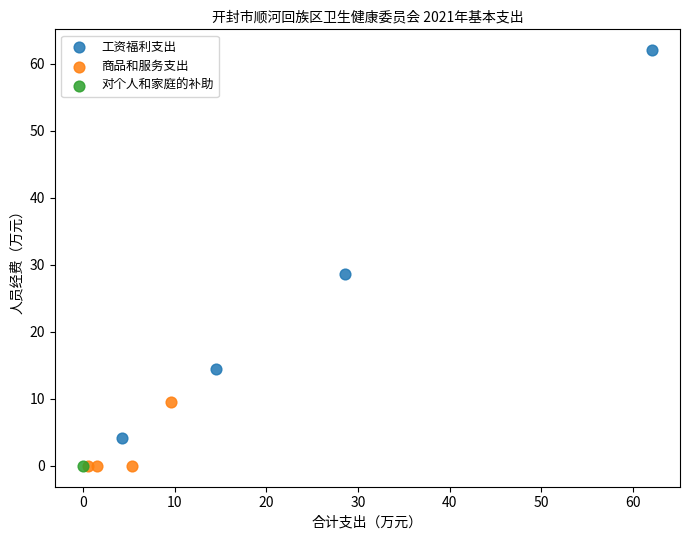

What are all the series names shown in the legend?

工资福利支出, 商品和服务支出, 对个人和家庭的补助